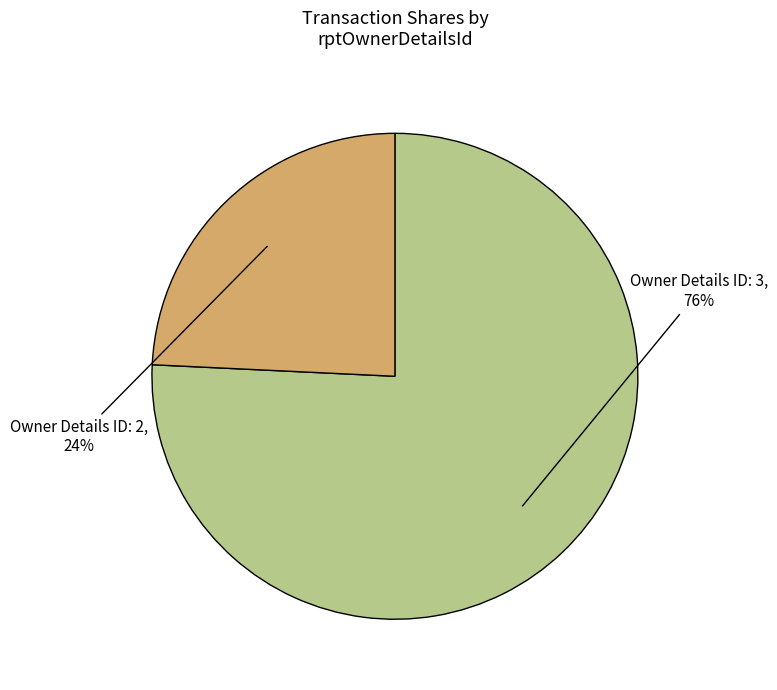

To the nearest percent, what is the average slice percentage?

50%